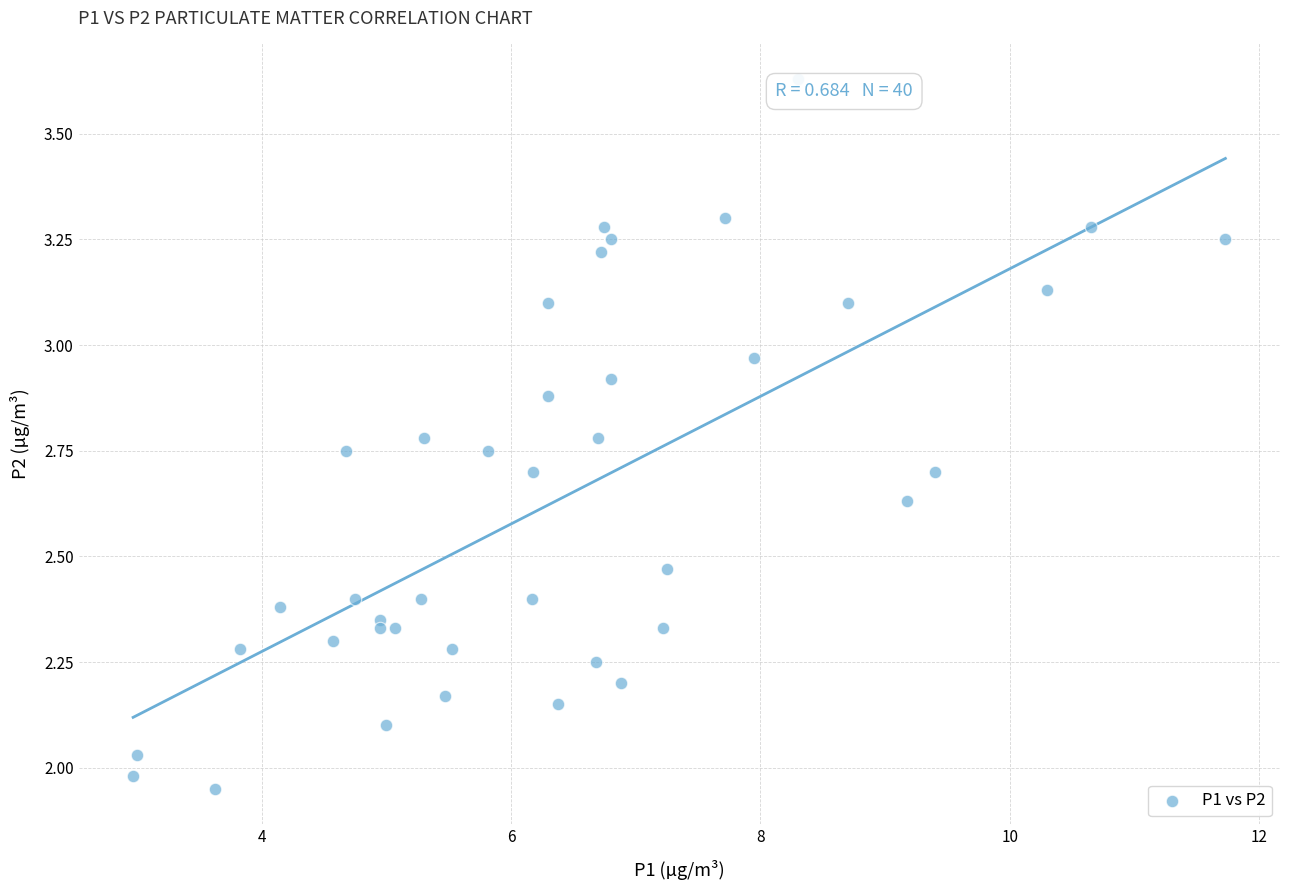

What is the range of X values (max minus min)?

8.8